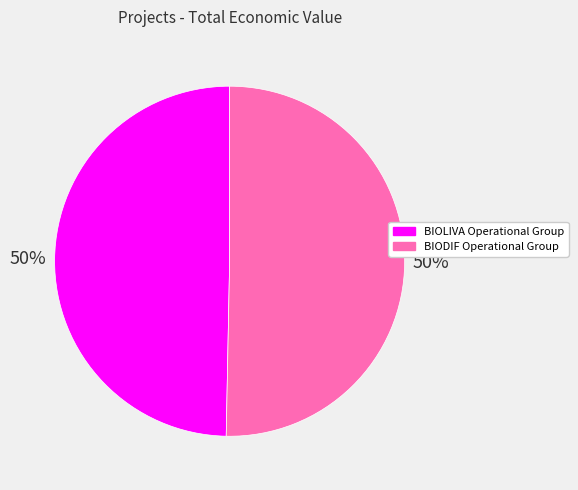

True or false: BIOLIVA Operational Group accounts for 50% of the total.

True